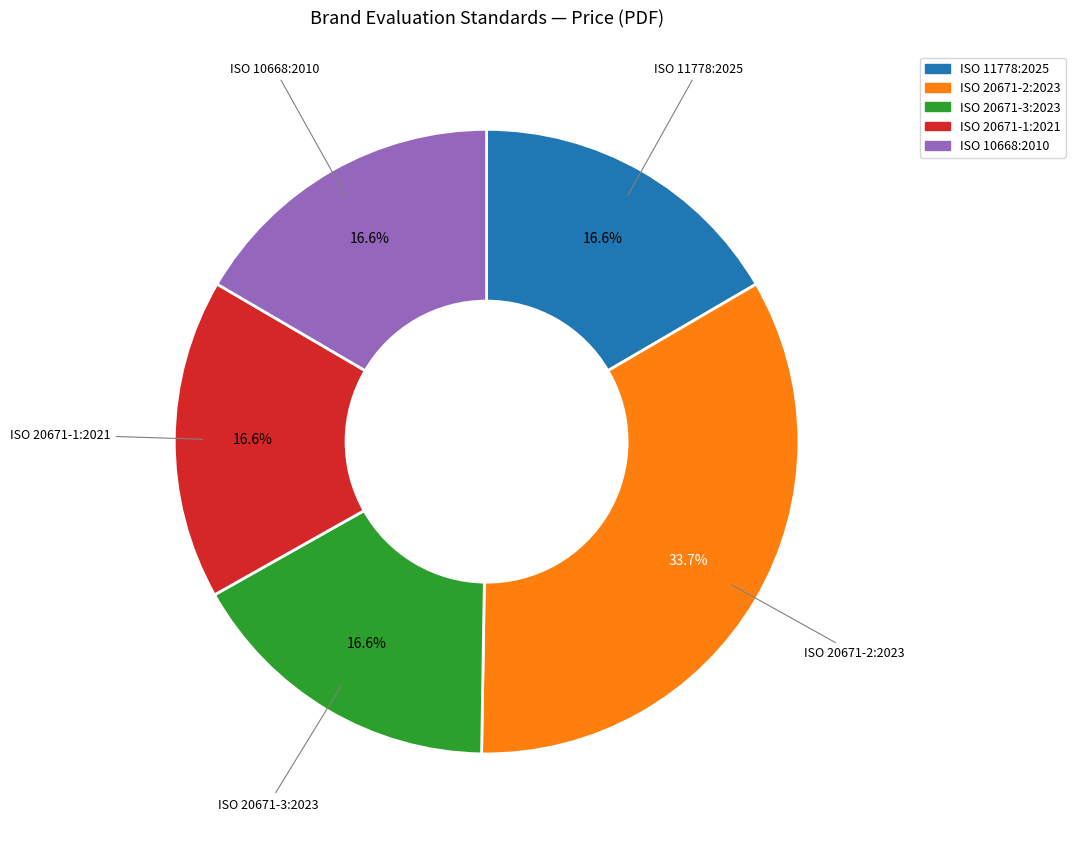

Is the sum of ISO 20671-2:2023 and ISO 20671-3:2023 greater than half?

Yes